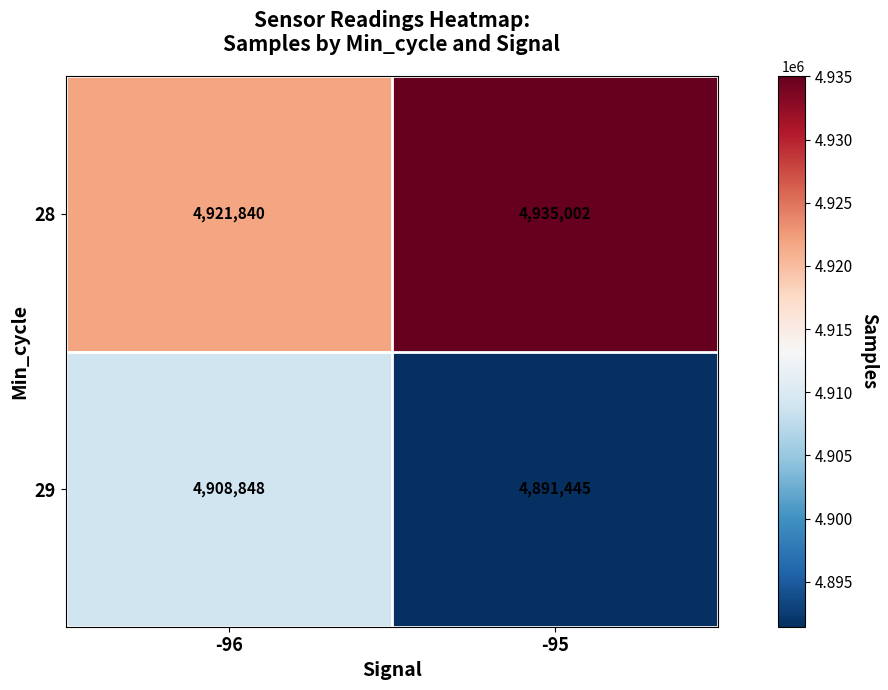

Count the number of data series in this chart.

2